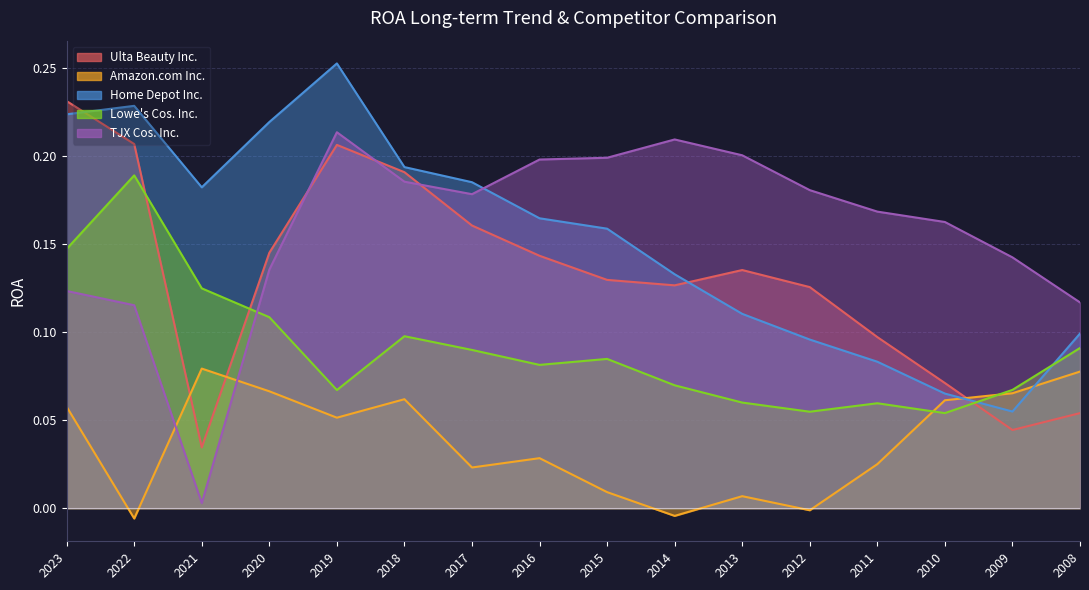

How many interior local valleys does the Amazon.com Inc. series have?

5